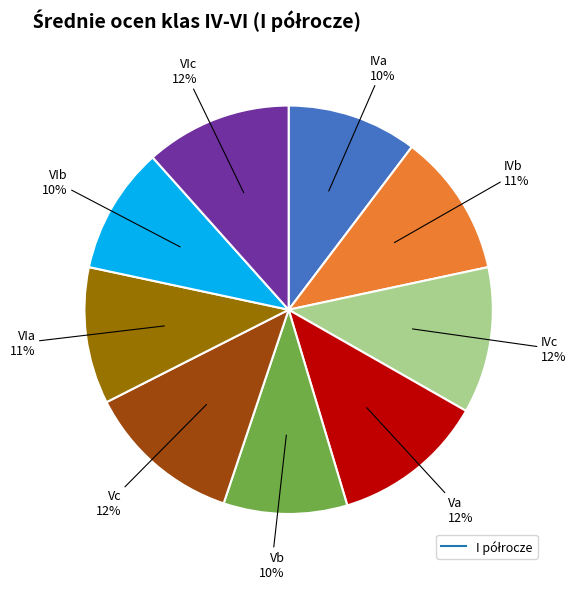

Is there any slice that represents more than half of the pie?

No